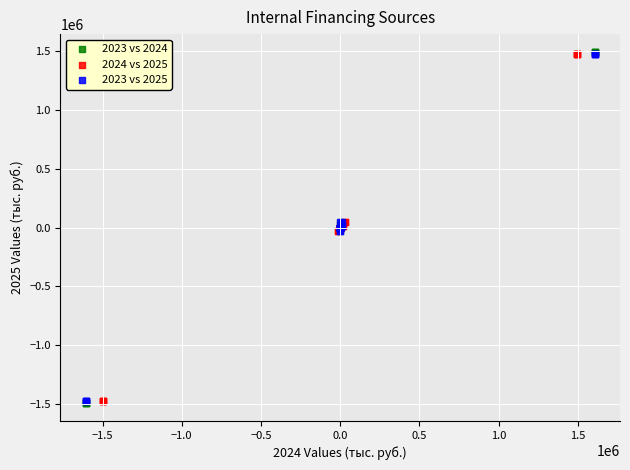

What are all the series names shown in the legend?

2023 vs 2024, 2024 vs 2025, 2023 vs 2025